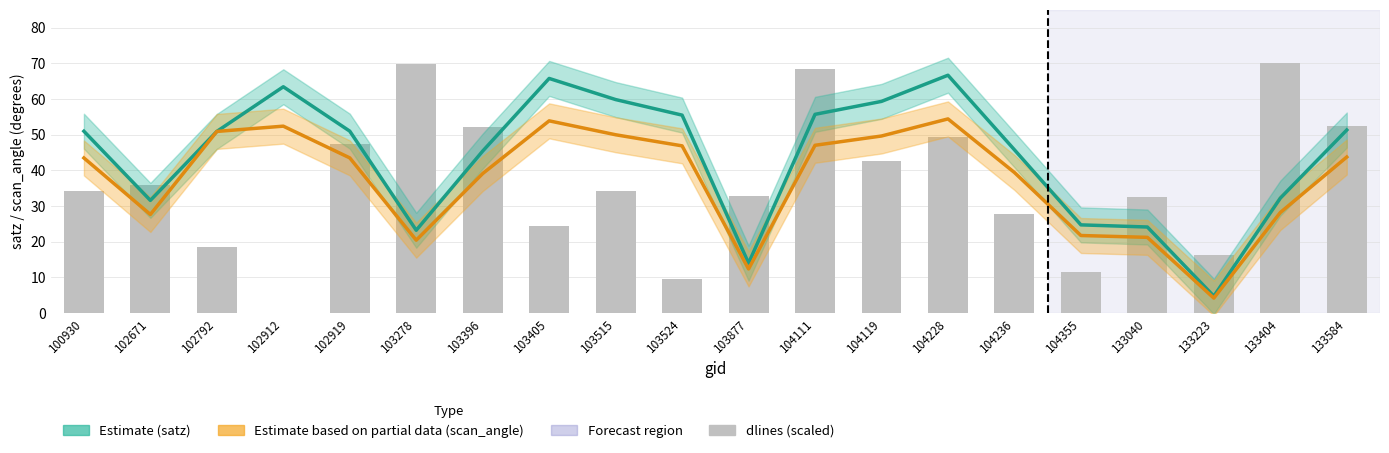

Reading left to right, transcribe all the data shown in this chart.

satz (Estimate): 100930=51.0	102671=31.6	102792=50.9	102912=63.4	102919=51.0	103278=23.2	103396=45.4	103405=65.8	103515=59.8	103524=55.5	103877=14.0	104111=55.7	104119=59.3	104228=66.7	104236=45.8	104355=24.7	133040=24.1	133223=4.7	133404=32.2	133584=51.3
scan_angle (Estimate based on partial data): 100930=43.5	102671=27.6	102792=50.9	102912=52.4	102919=43.5	103278=20.4	103396=39.1	103405=53.9	103515=50.0	103524=46.9	103877=12.4	104111=47.0	104119=49.6	104228=54.4	104236=39.4	104355=21.7	133040=21.2	133223=4.2	133404=28.2	133584=43.7
dlines (scaled): 100930=34.1	102671=36.0	102792=18.4	102912=0.2	102919=47.4	103278=69.9	103396=52.1	103405=24.5	103515=34.1	103524=9.6	103877=32.7	104111=68.3	104119=42.6	104228=49.4	104236=27.6	104355=11.6	133040=32.5	133223=16.3	133404=70.0	133584=52.5